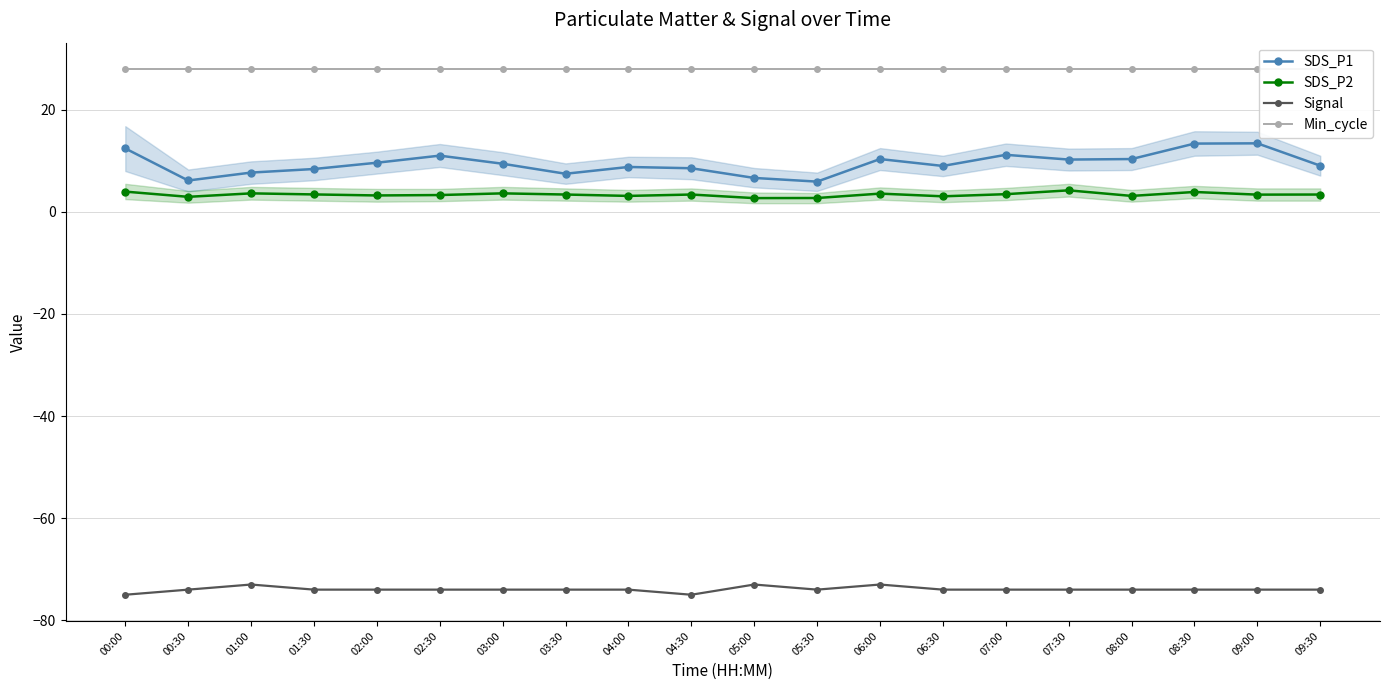

Does the chart display data point markers on the line(s)?

Yes